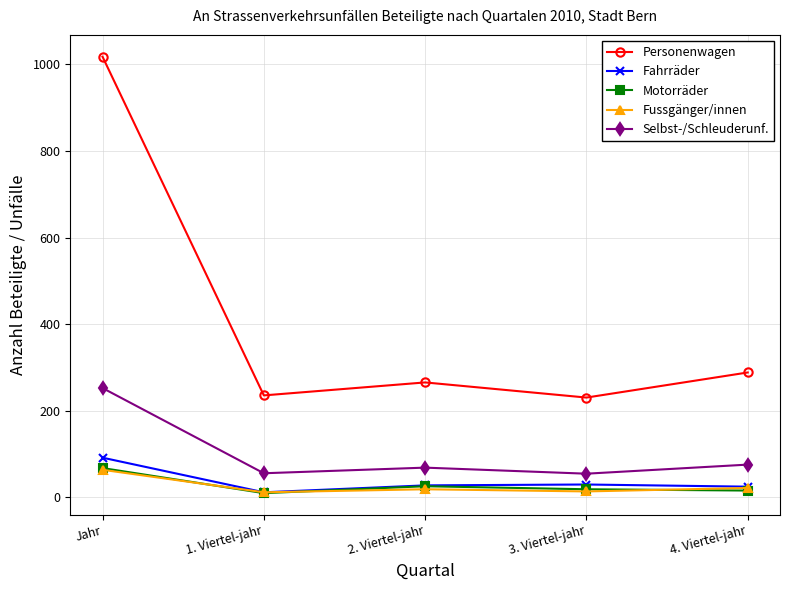

Which series has the largest total across all categories?

Personenwagen